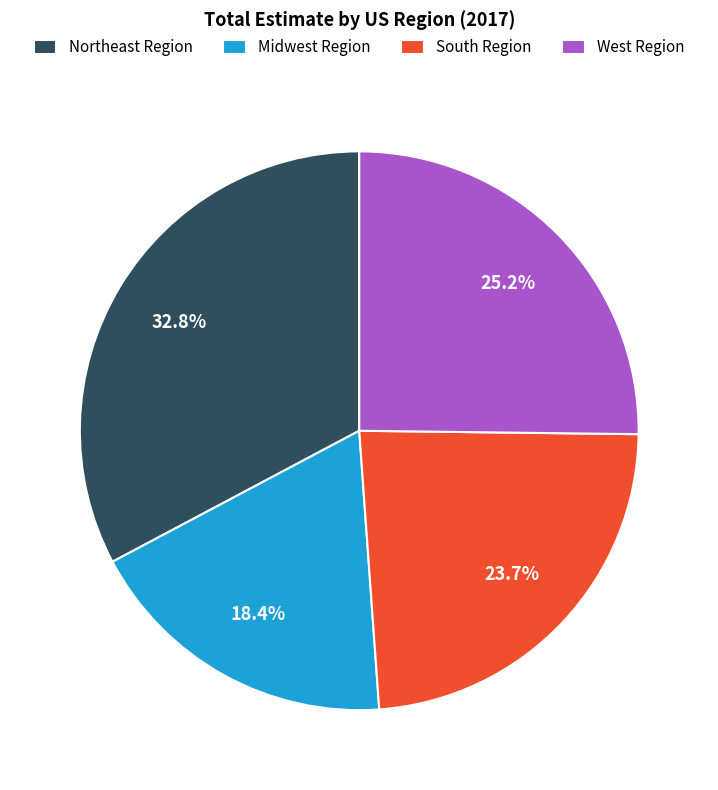

To the nearest percent, what percentage of the pie is South Region?

24%